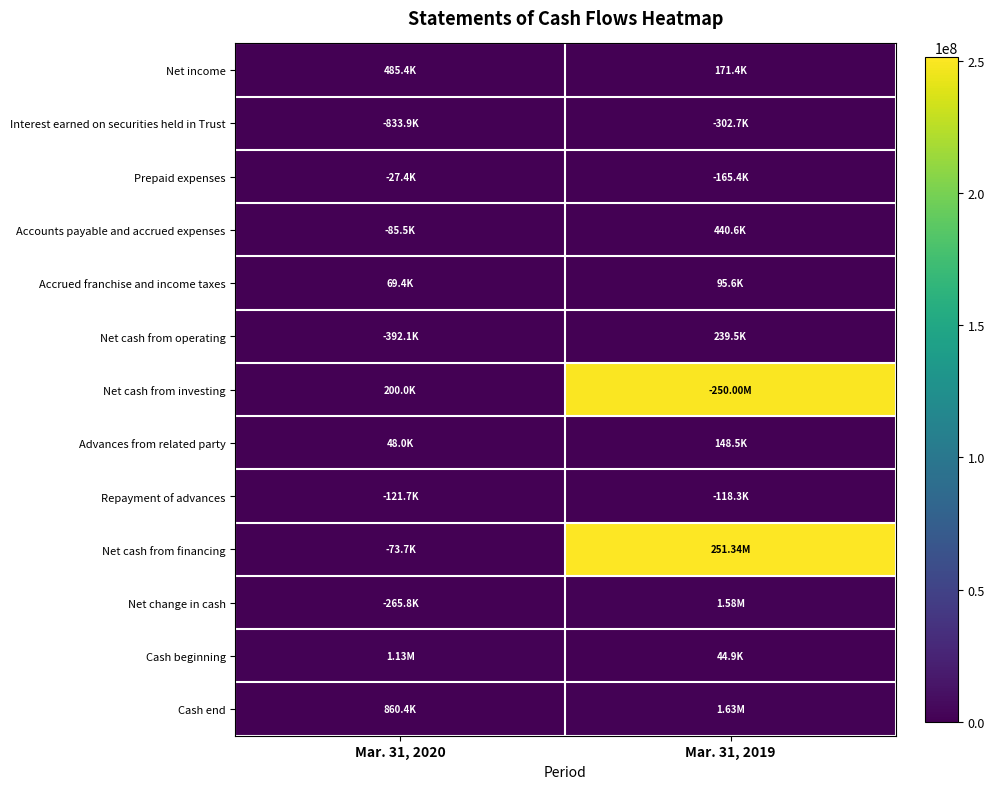

Which series has the widest spread of values?

Net cash from financing